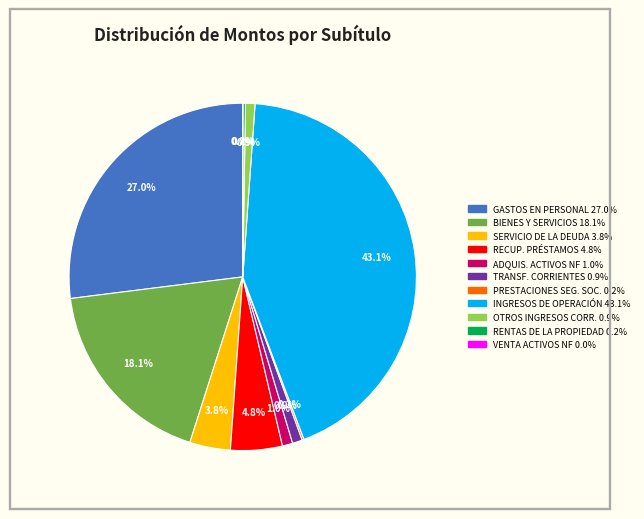

Is there a majority slice in this chart?

No